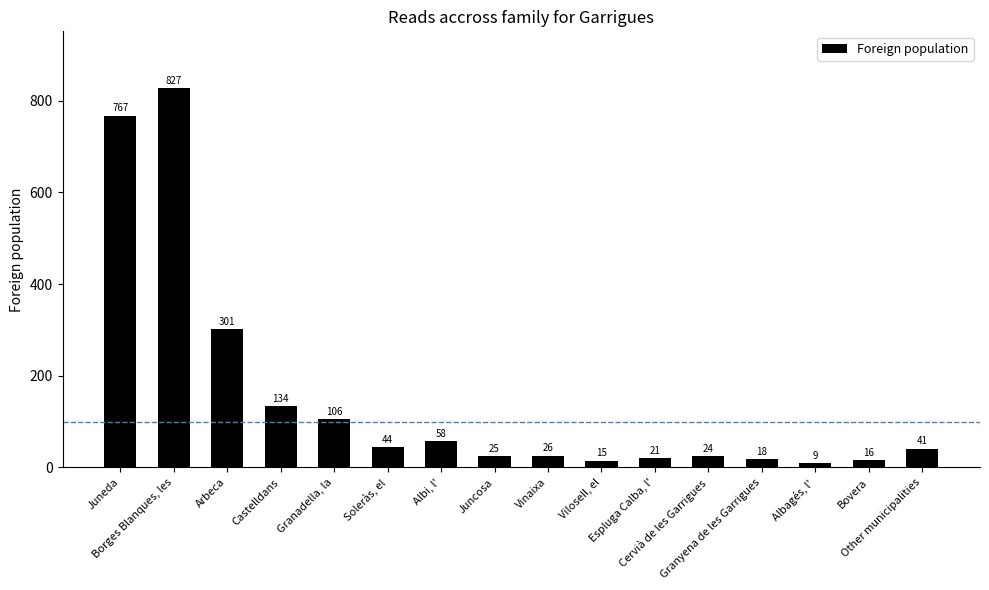

What is the change in value from Vinaixa to Other municipalities?

+15